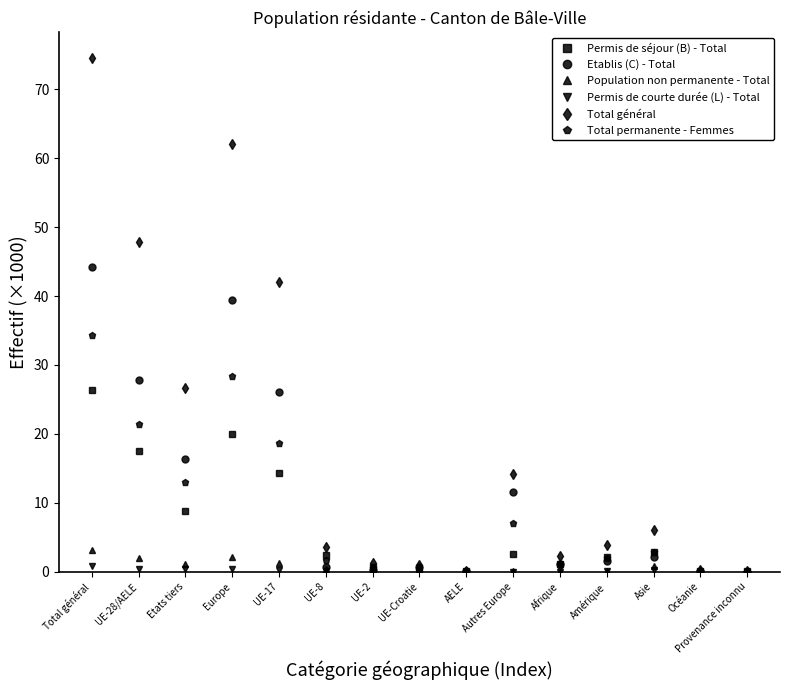

How many categories are shown in the chart?

15